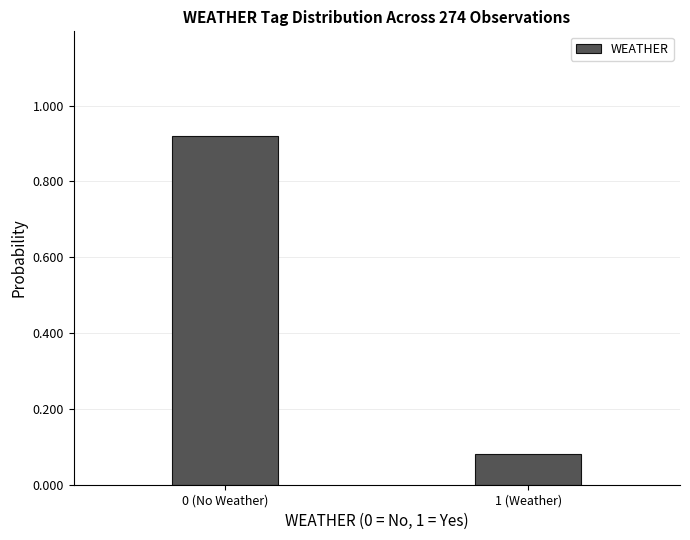

Where is the data nearest to the value 0?

1 (Weather)